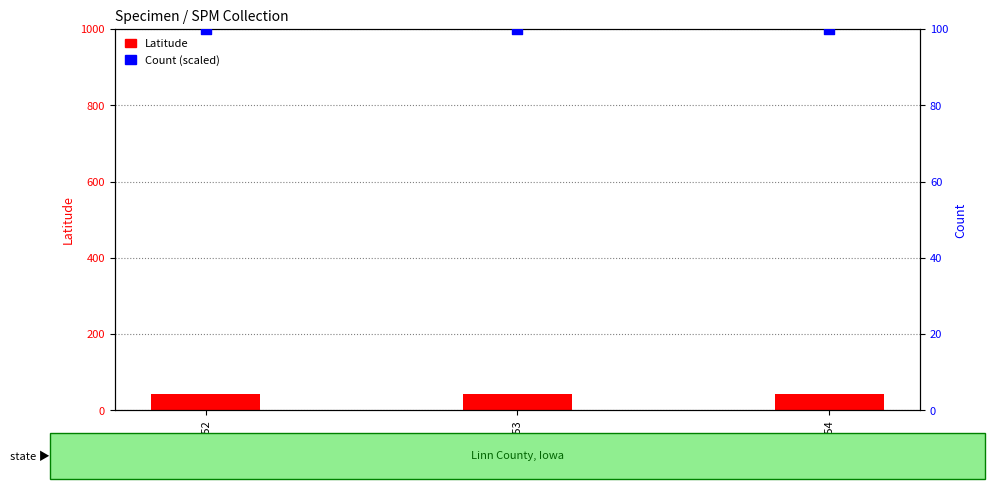

Which series contains the highest Y value?

Count (scaled)